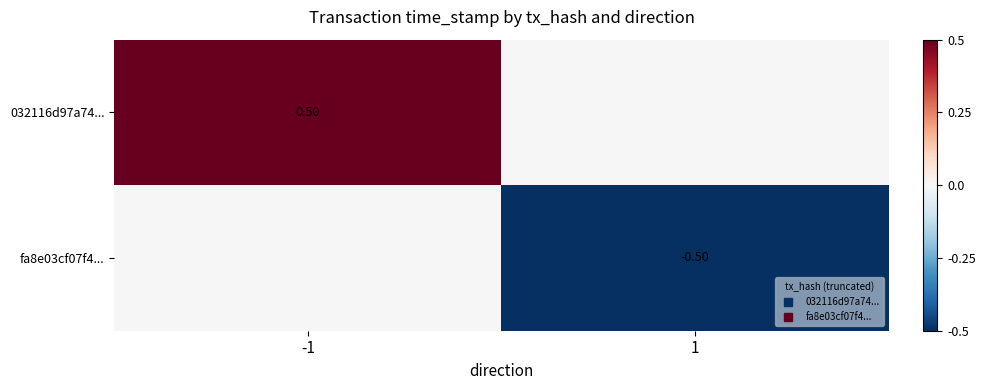

Rank the categories by fa8e03cf07f4... value from lowest to highest.

1, -1